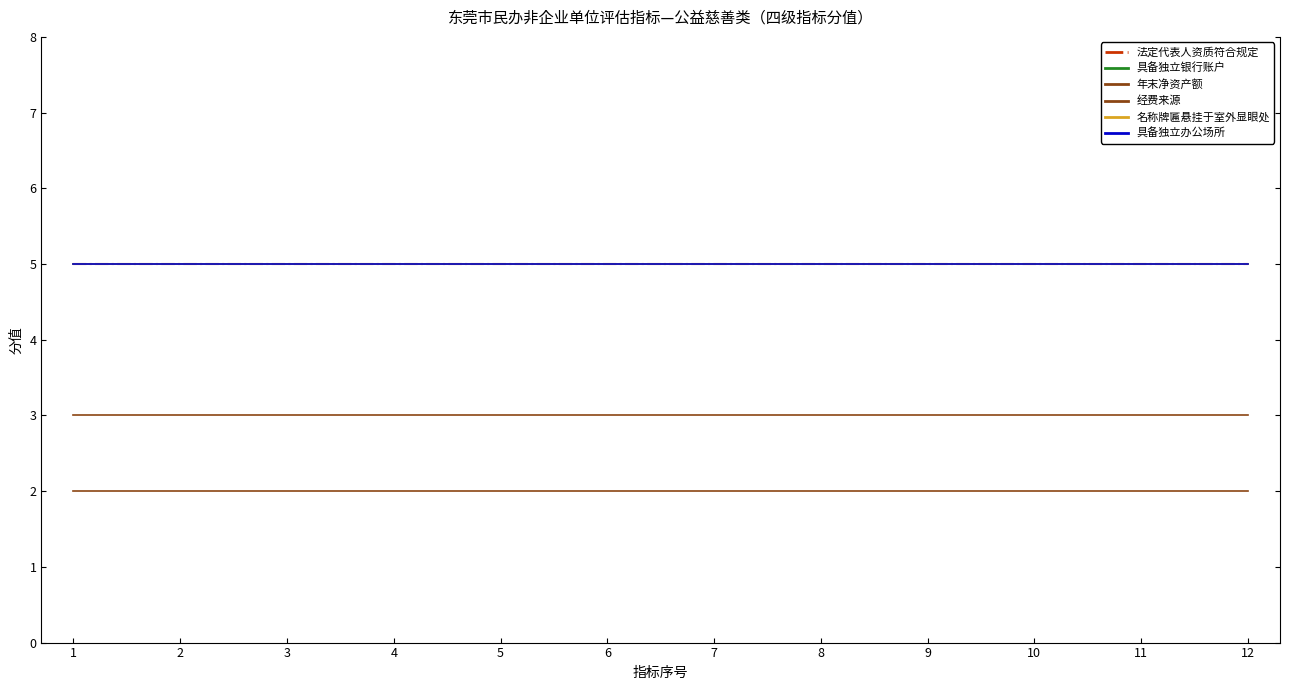

At how many categories does at least one series exceed 4?

12